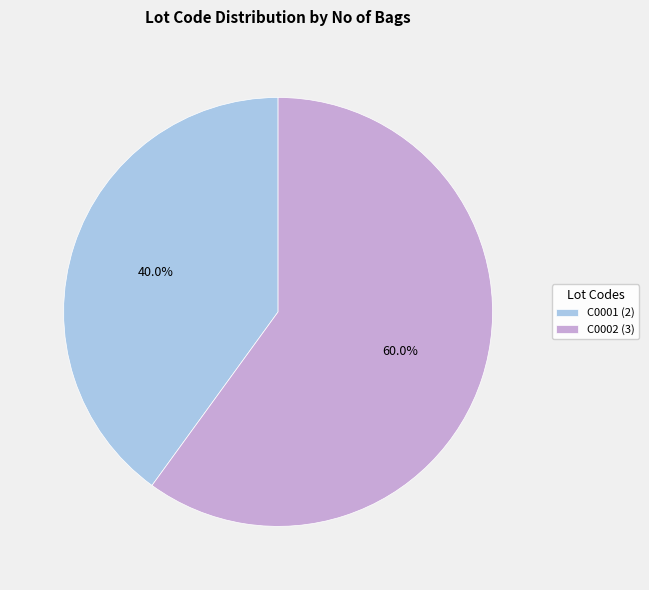

Is it true that C0002 is 60% of the pie?

True